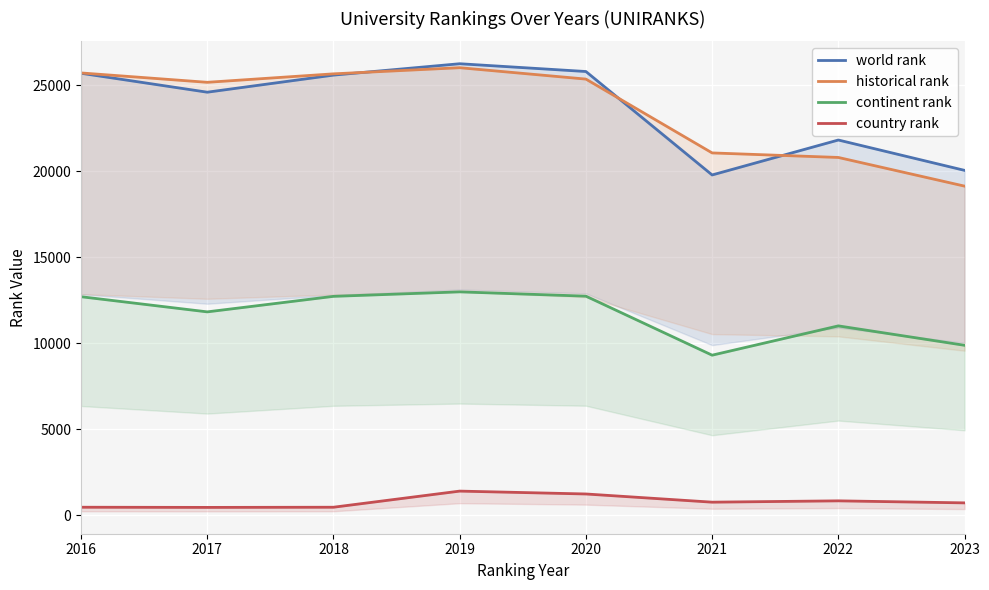

Which series has the largest range (max minus min)?

historical rank